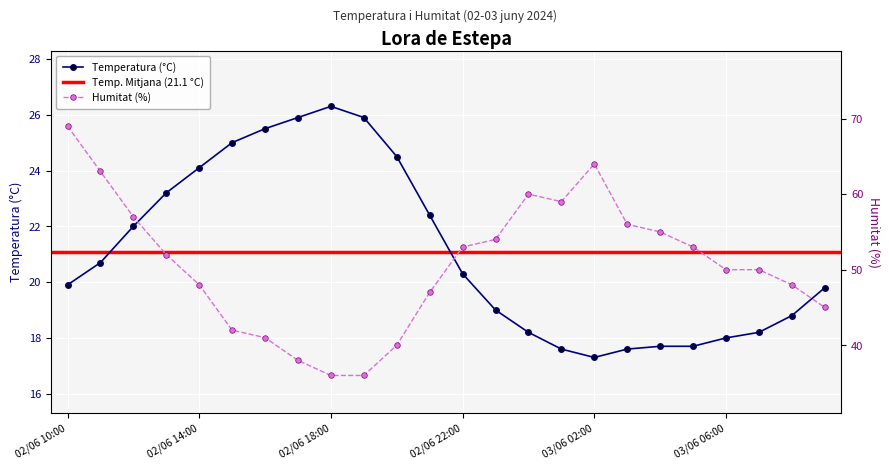

Reading left to right, extract all data points from this chart.

Temperatura (C): 19.9	20.7	22.0	23.2	24.1	25.0	25.5	25.9	26.3	25.9	24.5	22.4	20.3	19.0	18.2	17.6	17.3	17.6	17.7	17.7	18.0	18.2	18.8	19.8
Humitat (%): 69.0	63.0	57.0	52.0	48.0	42.0	41.0	38.0	36.0	36.0	40.0	47.0	53.0	54.0	60.0	59.0	64.0	56.0	55.0	53.0	50.0	50.0	48.0	45.0